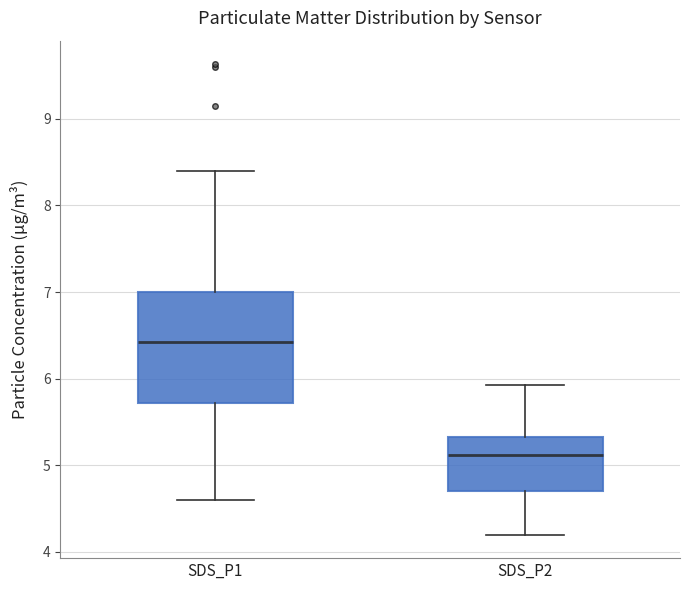

Comparing the boxes themselves (not the whiskers), which one is the tallest?

SDS_P1